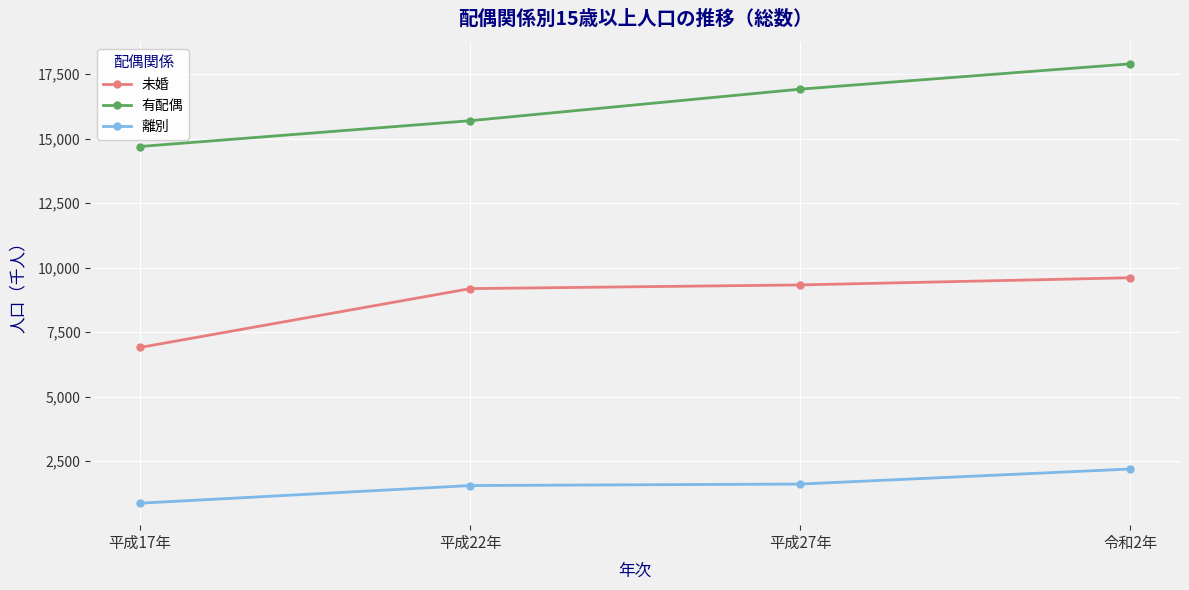

List the series in order of their overall mean, highest first.

有配偶, 未婚, 離別